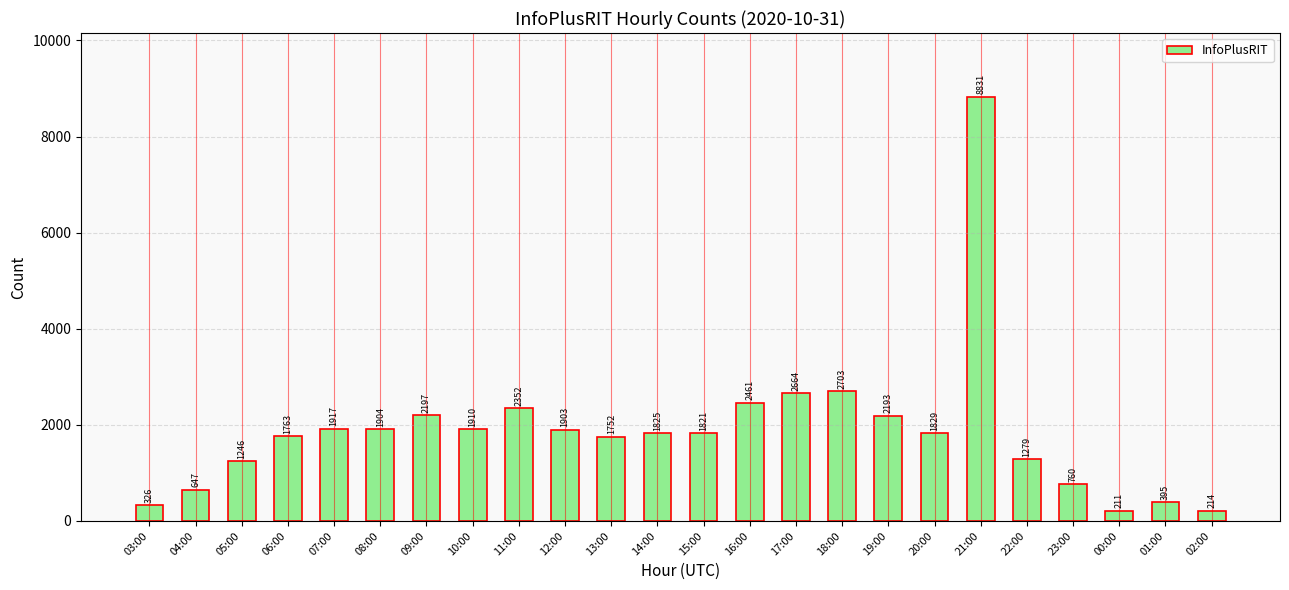

List the labels in order of value, smallest first.

00:00, 02:00, 03:00, 01:00, 04:00, 23:00, 05:00, 22:00, 13:00, 06:00, 15:00, 14:00, 20:00, 12:00, 08:00, 10:00, 07:00, 19:00, 09:00, 11:00, 16:00, 17:00, 18:00, 21:00